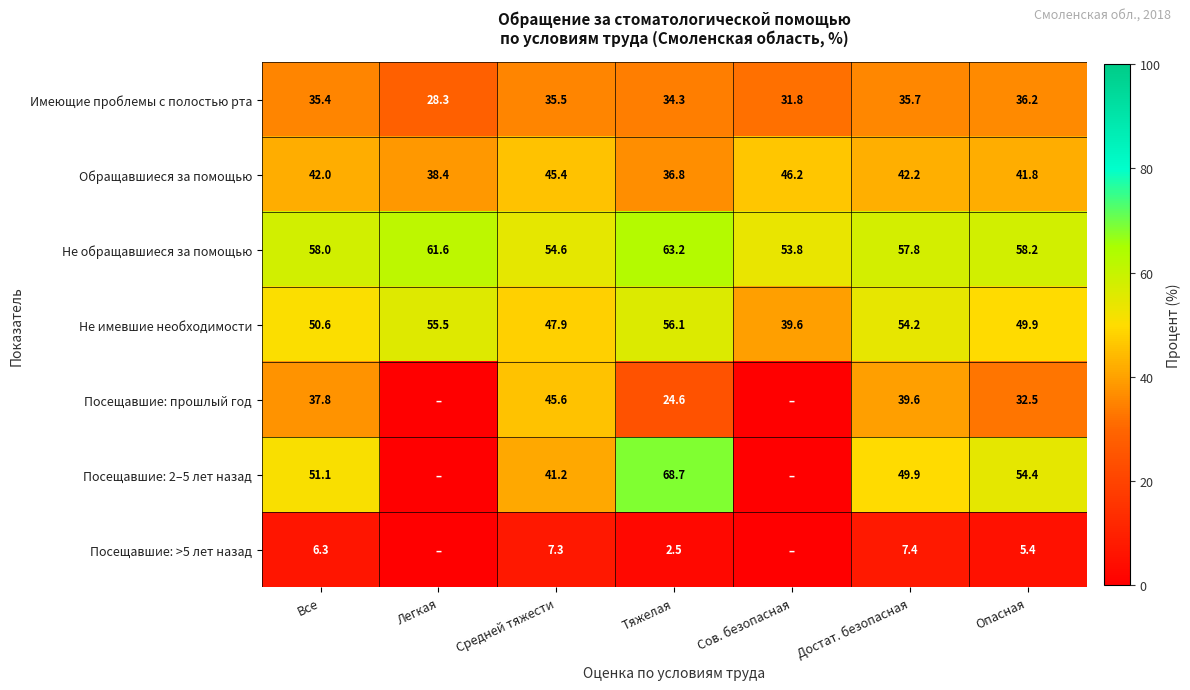

What is the difference between the highest and lowest values at Опасная?

52.8